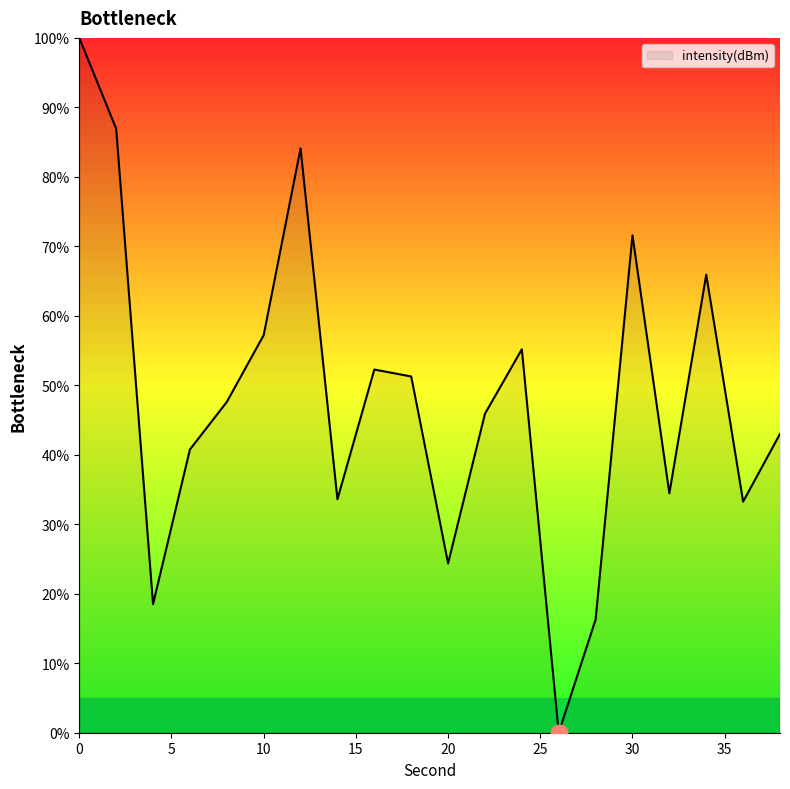

What is the greatest value displayed?

100.0